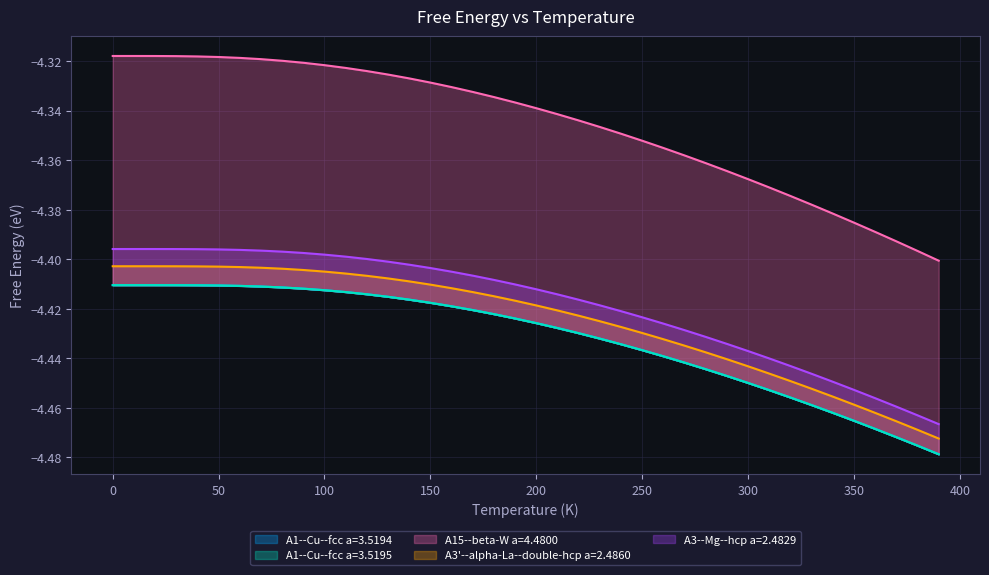

True or false: A1--Cu--fcc a=3.5195 and A3'--alpha-La--double-hcp a=2.4860 intersect in this chart.

False